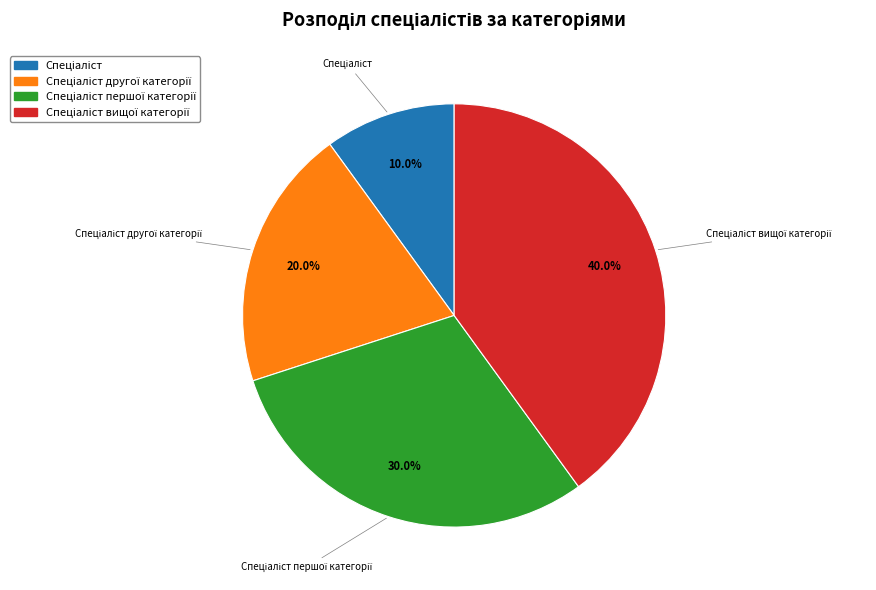

Does any single category account for the majority?

No